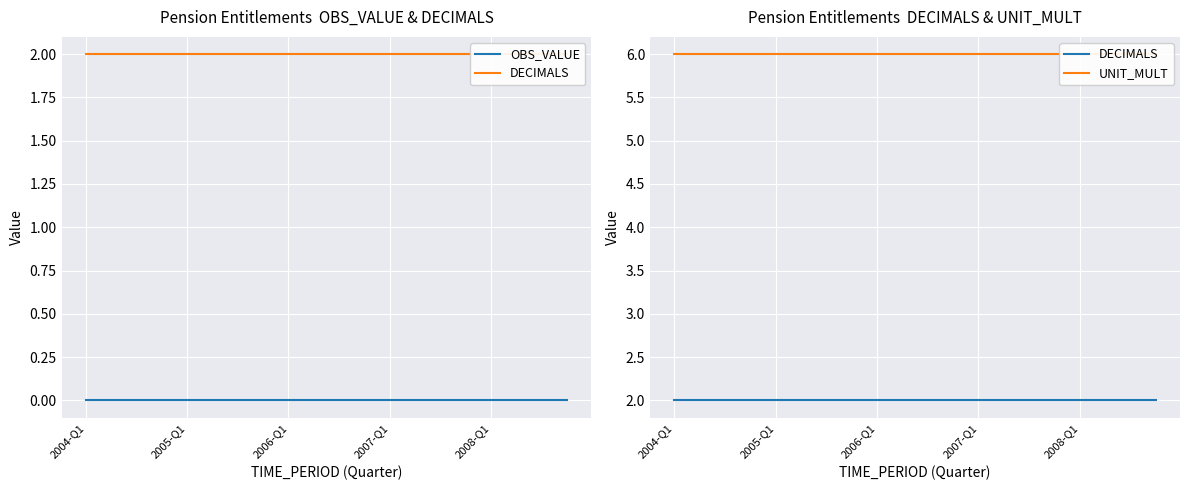

At how many categories does at least one series exceed 5?

20